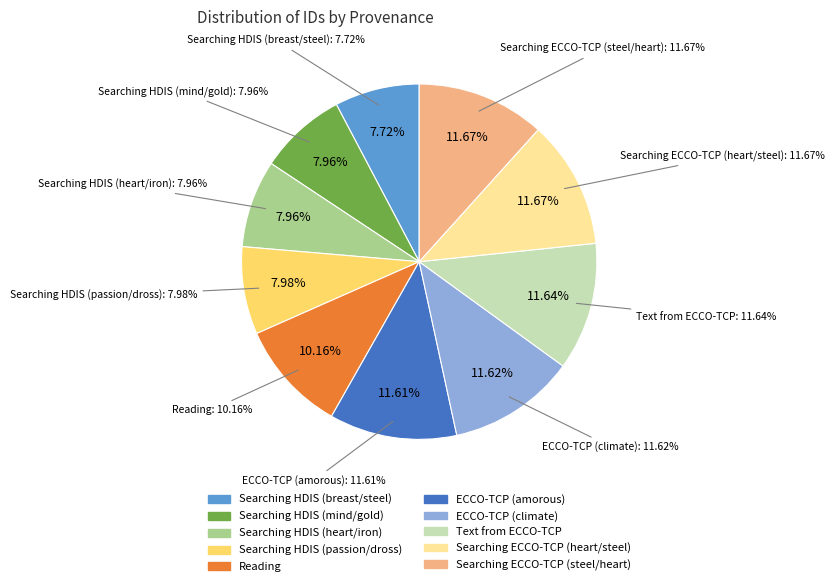

To the nearest percent, what portion does Searching HDIS (breast/steel) represent?

8%